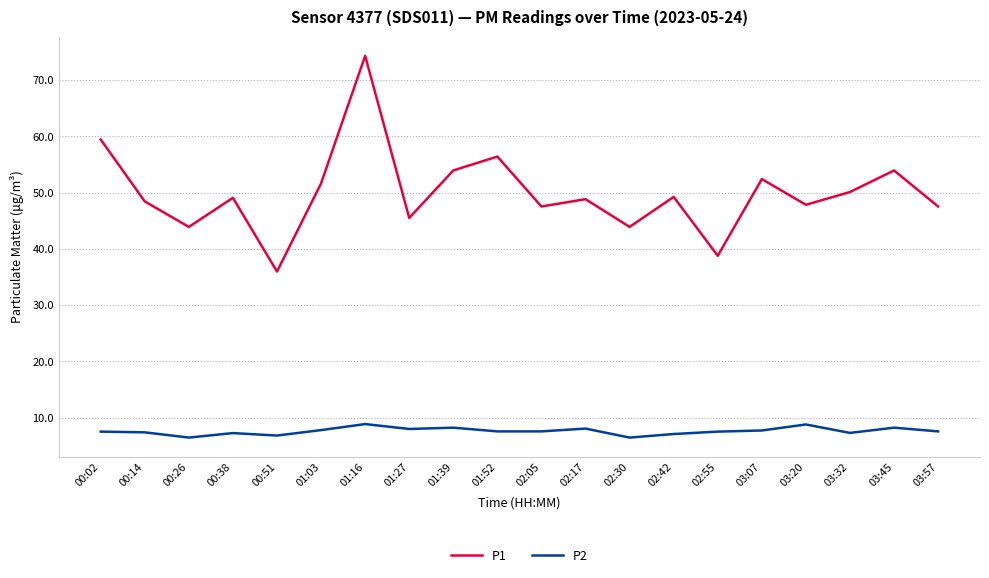

At 03:57, list the series in order from smallest to largest.

P2, P1